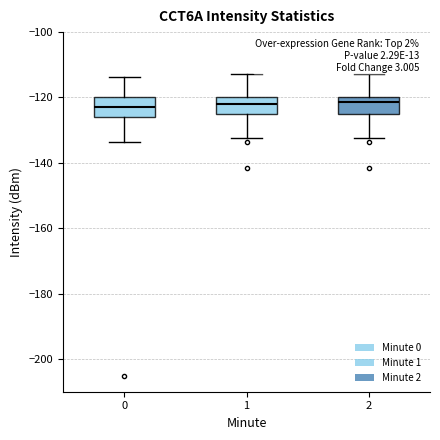

Reading left to right, read every box against the y-axis: the position of its median line, the range the box covers, and the ends of its whiskers. The values are not printed on the chart, so give them approximately, as read against the axis.

0: median -122, box -126 to -120, whiskers -134 to -114
1: median -122, box -126 to -120, whiskers -132 to -112
2: median -122, box -126 to -120, whiskers -132 to -112